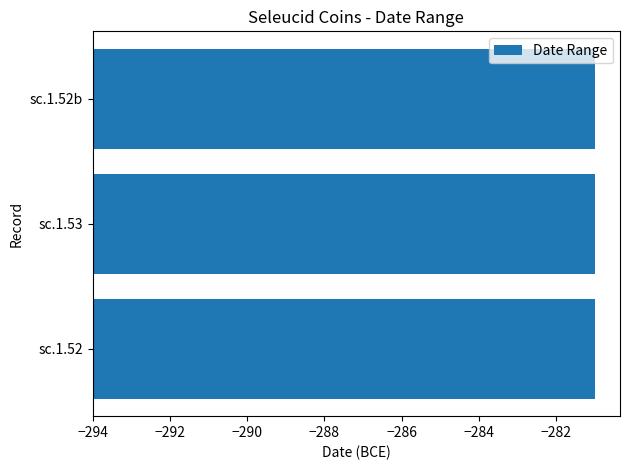

What is the label of the 1st bar from the left?

sc.1.52